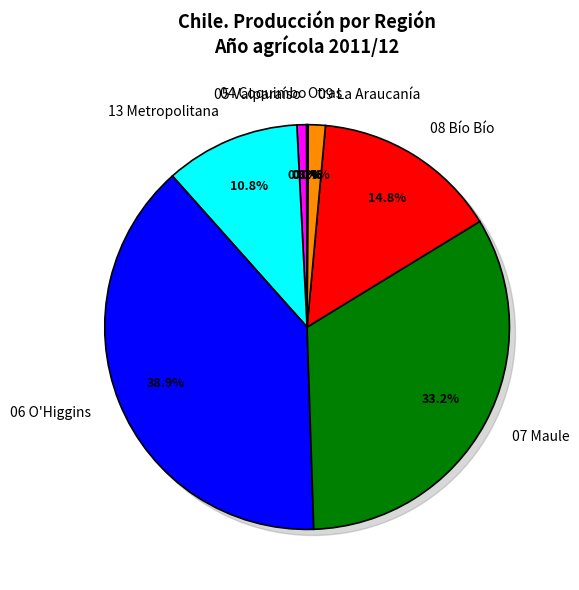

Between 13 Metropolitana and 08 Bío Bío, which is larger?

08 Bío Bío